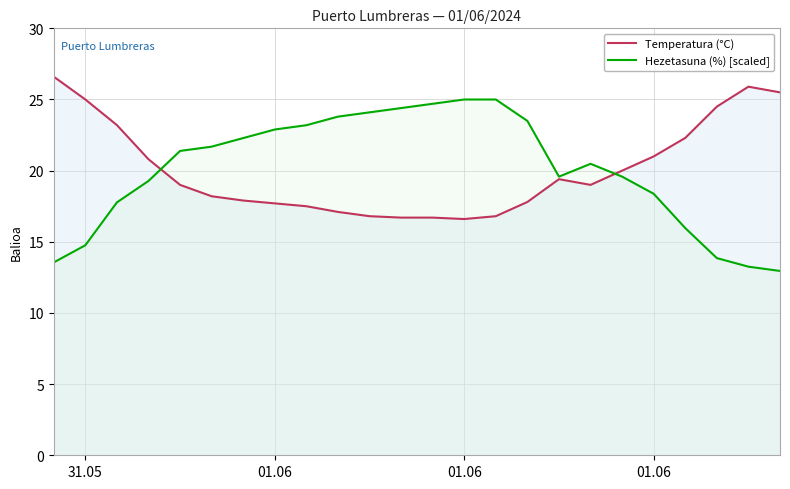

In Hezetasuna (%) [scaled], how many points are higher than both neighbors (excluding endpoints)?

1